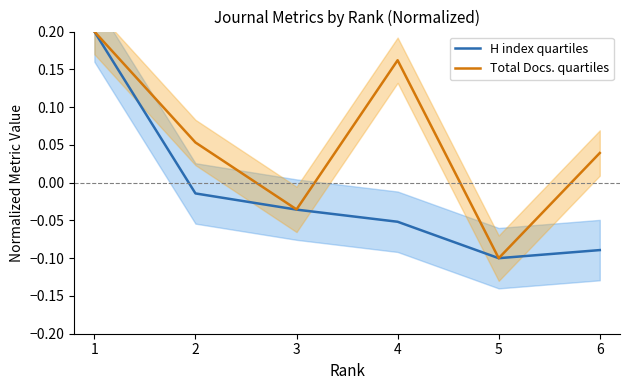

Does the chart display data point markers on the line(s)?

No